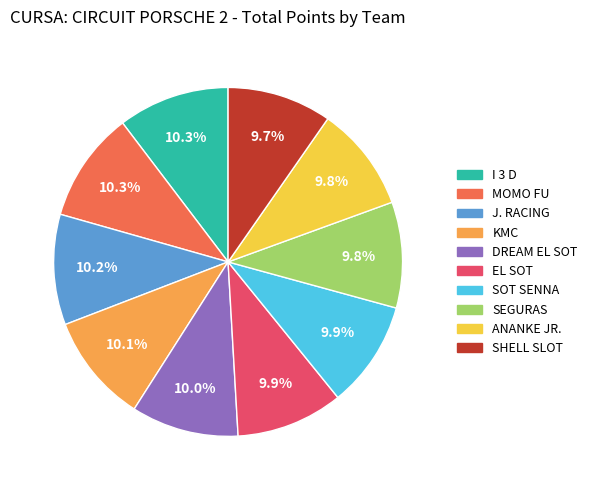

Does EL SOT account for over 50% of the chart?

No